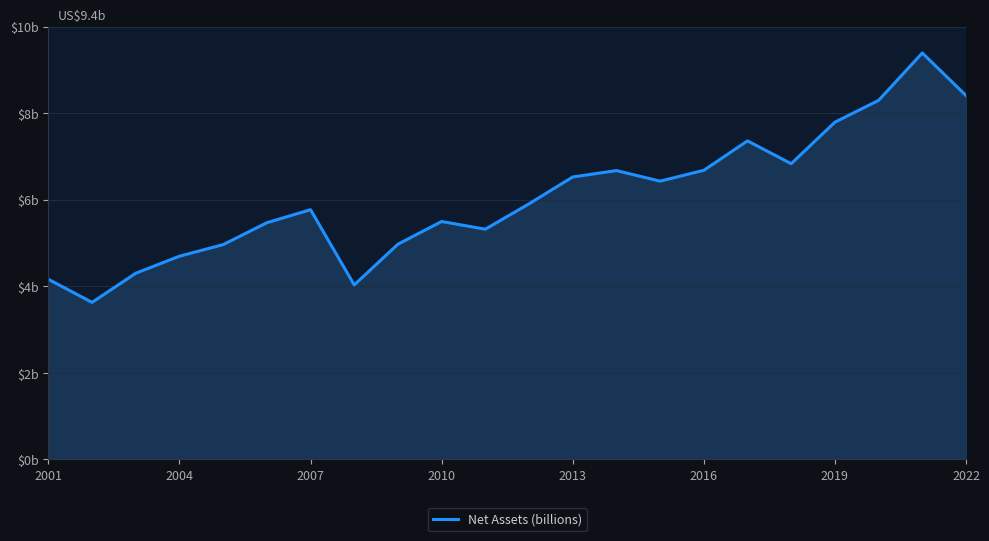

What is the sum of all values?

133.1